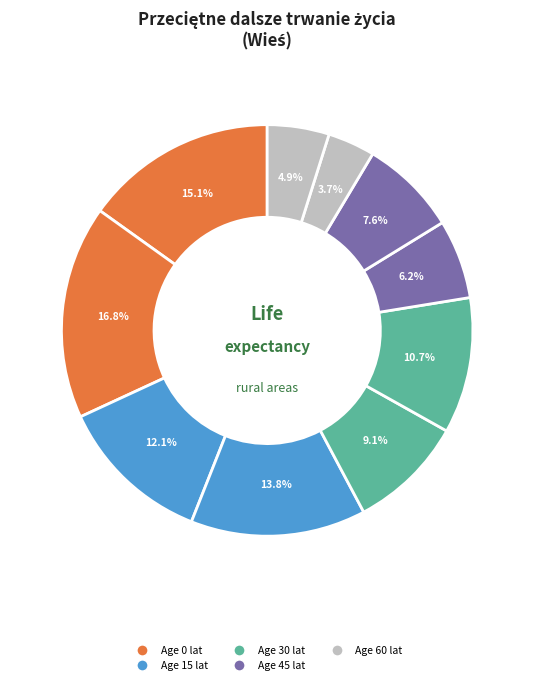

Count the number of slices in the pie.

10